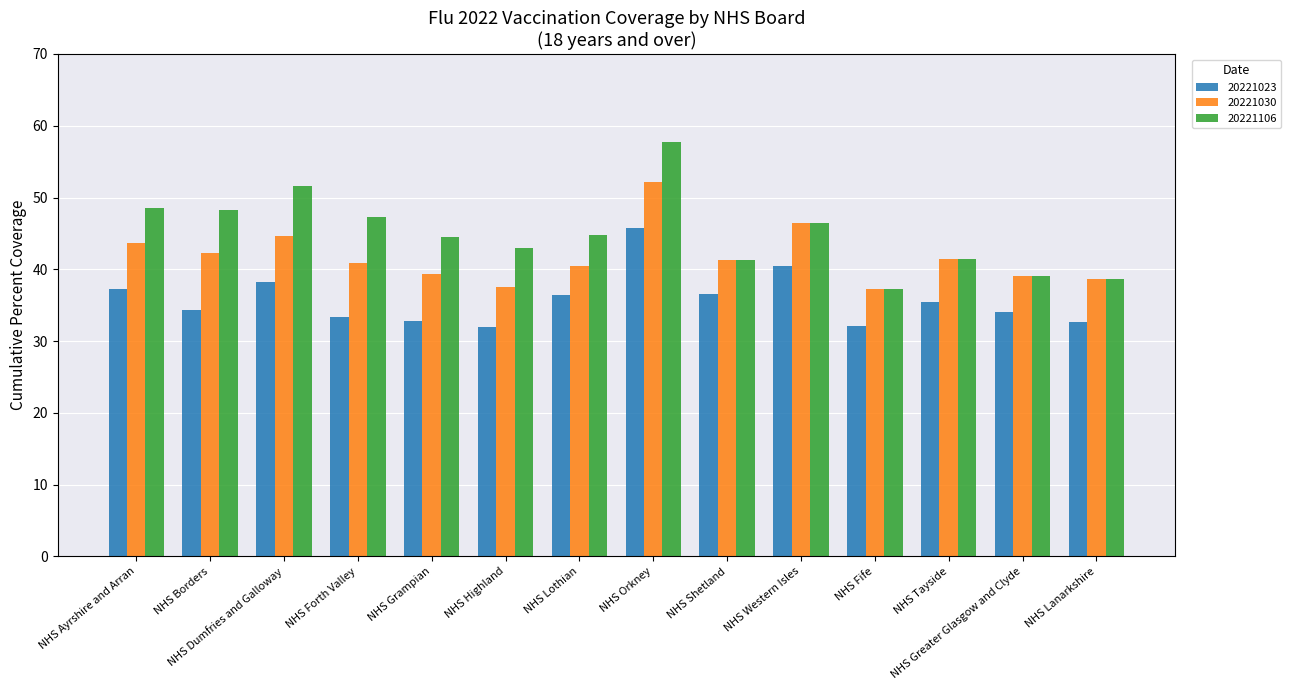

What is the label of the 10th bar from the right?

NHS Grampian